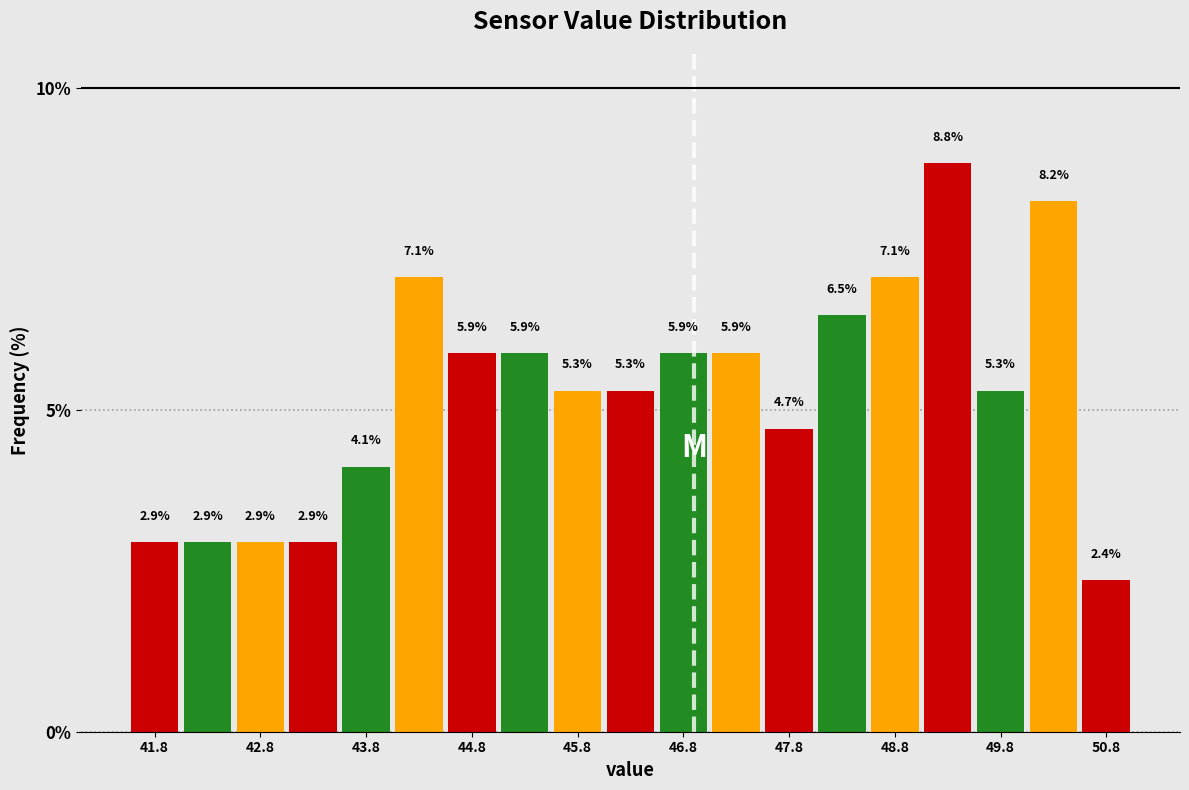

Reading left to right, transcribe this chart: for each bar, give the range it covers on the x-axis and its height.

41.5 to 42.0: 2.9
42.0 to 42.5: 2.9
42.5 to 43.0: 2.9
43.0 to 43.5: 2.9
43.5 to 44.0: 4.1
44.0 to 44.5: 7.1
44.5 to 45.0: 5.9
45.0 to 45.5: 5.9
45.5 to 46.0: 5.3
46.0 to 46.5: 5.3
46.5 to 47.0: 5.9
47.0 to 47.5: 5.9
47.5 to 48.0: 4.7
48.0 to 48.5: 6.5
48.5 to 49.0: 7.1
49.0 to 49.5: 8.8
49.5 to 50.0: 5.3
50.0 to 50.5: 8.2
50.5 to 51.0: 2.4